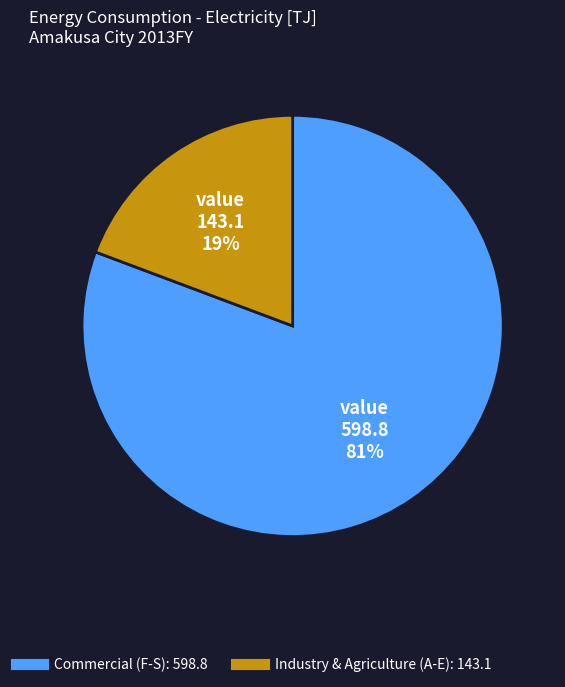

How many segments does this pie chart have?

2